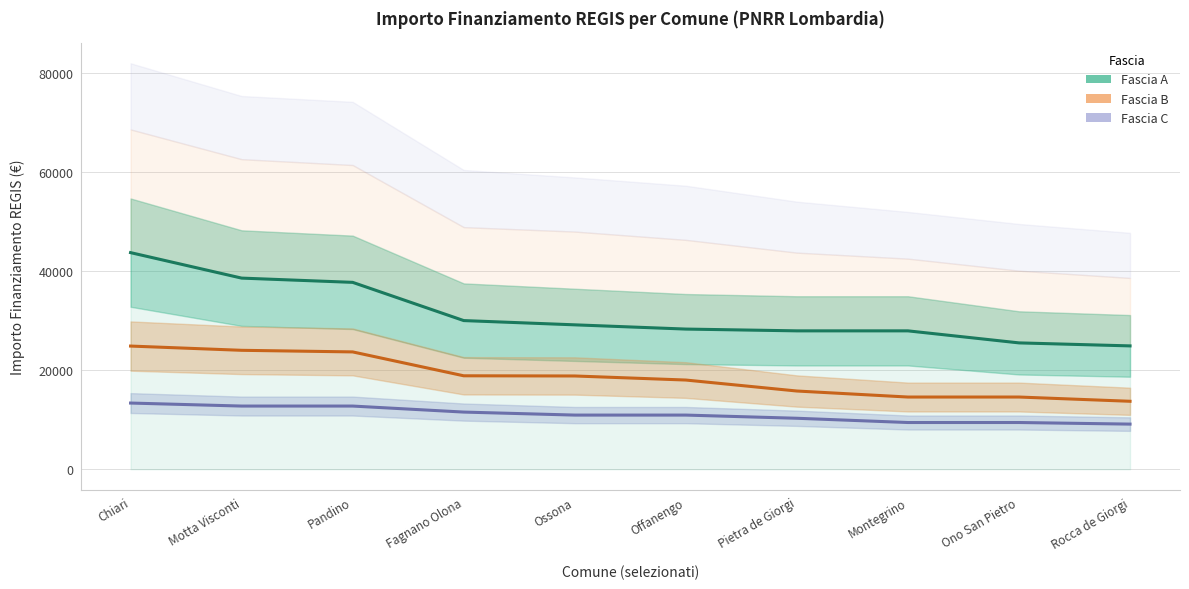

What position from the left is Ono San Pietro?

9